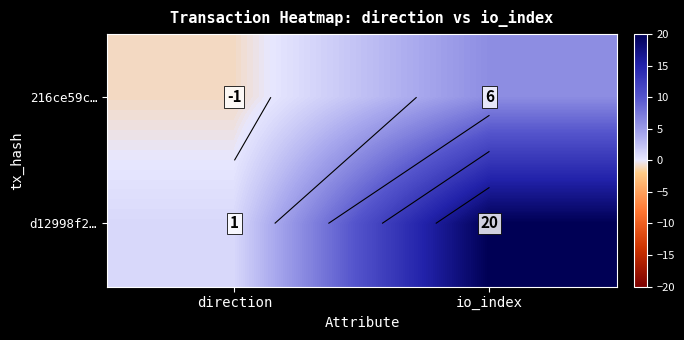

What is the average value of the d12998f2… series?

10